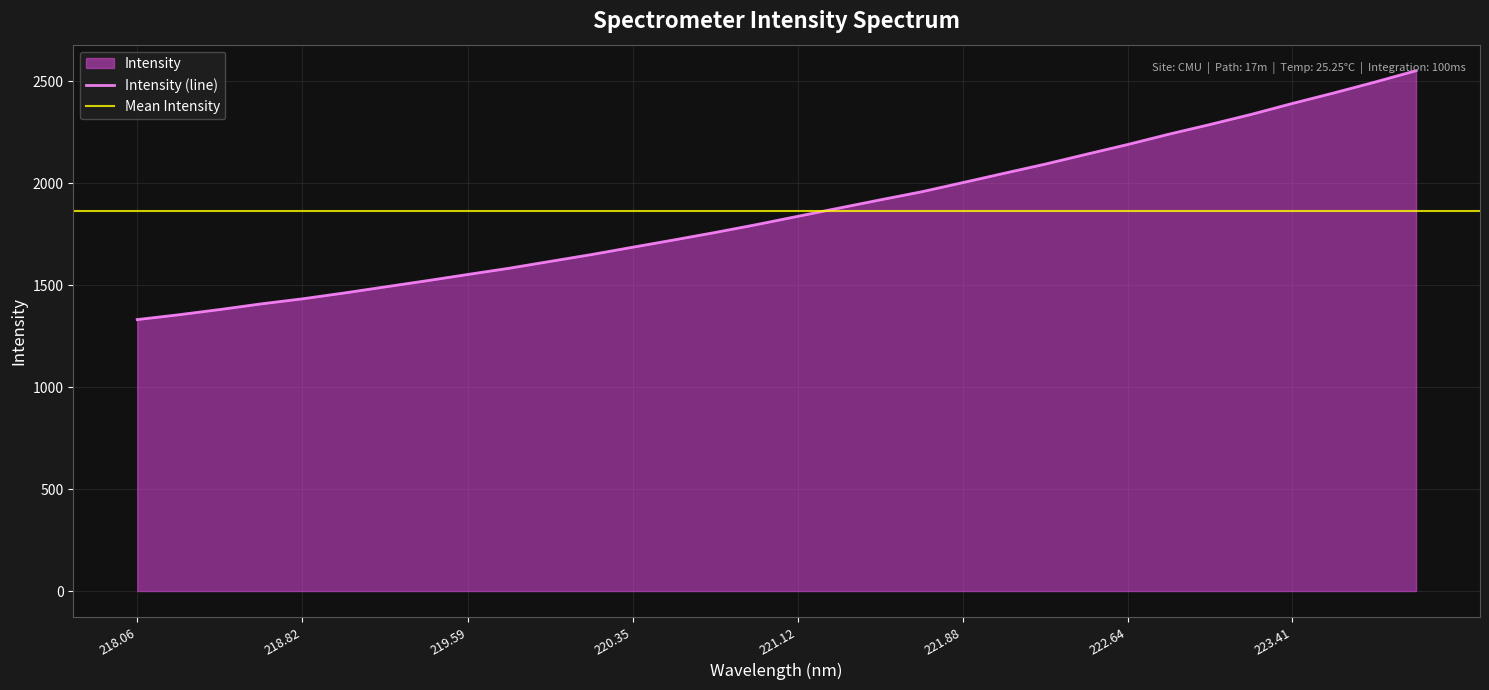

Is it true that the value at 220.9264 is 3181.8?

False